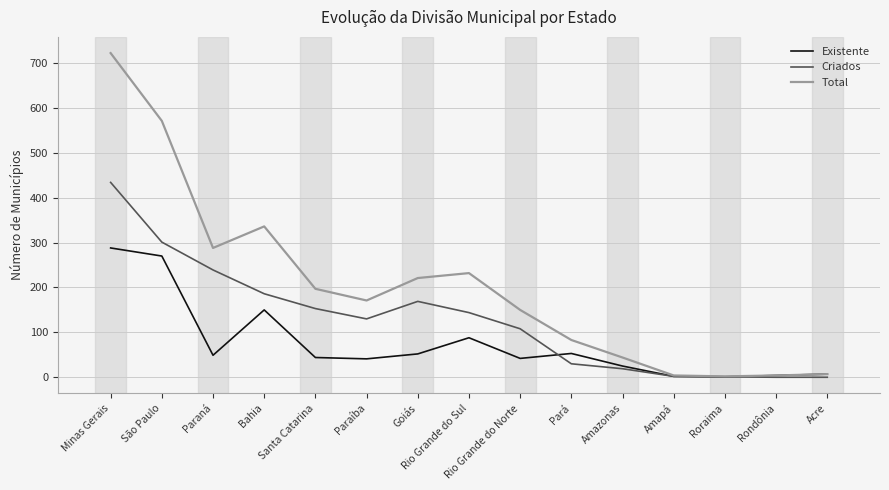

How many series are shown in this chart?

3